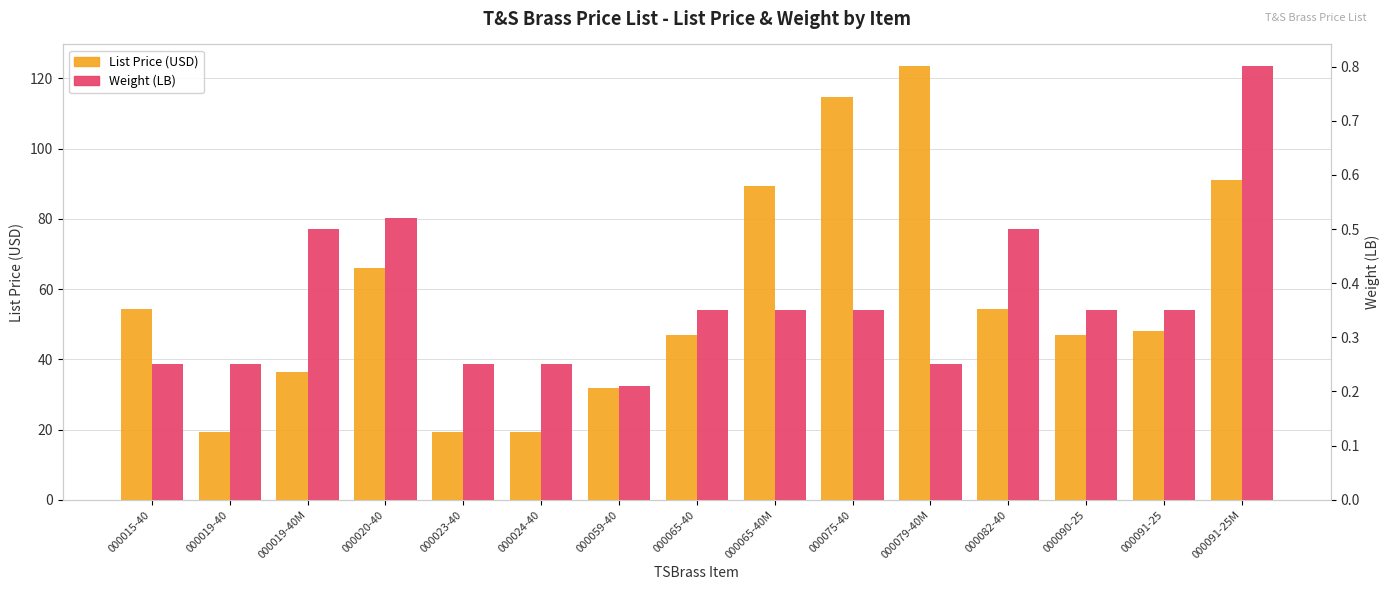

What is the difference between the maximum and minimum values in the Weight series?

0.6